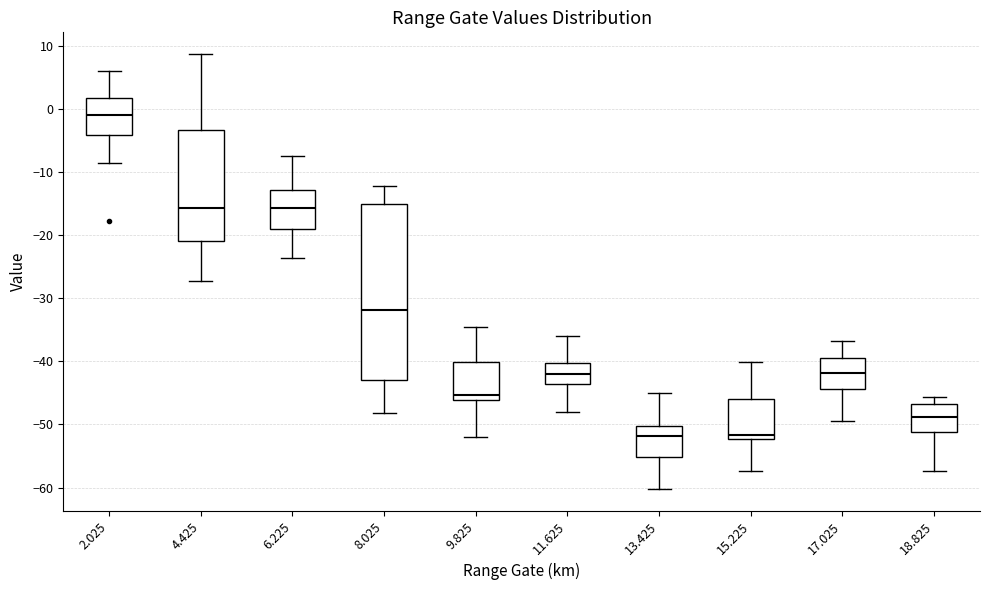

Which box's median line is the highest?

2.025